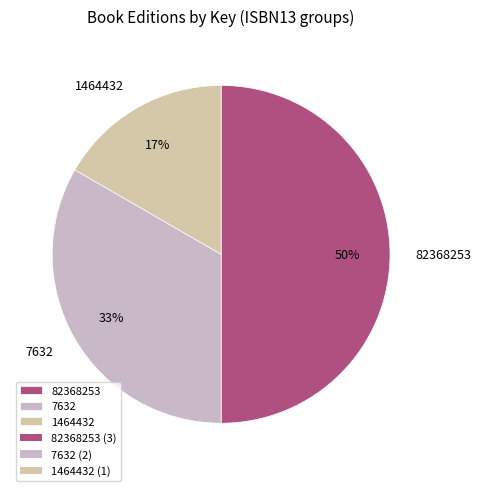

To the nearest percent, what is the difference between the largest and smallest slice percentages?

33%